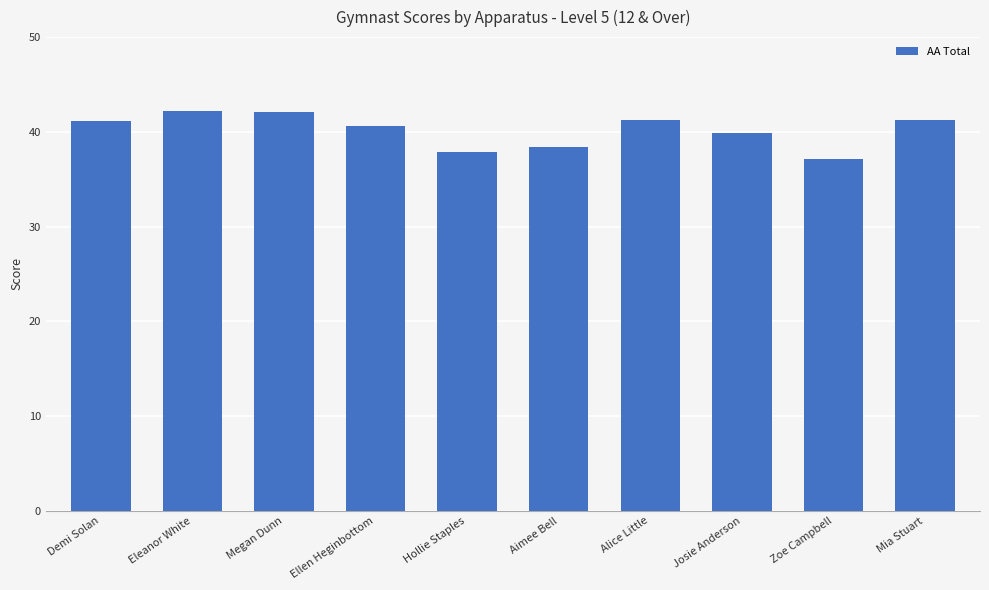

What is the sum of all values?

401.8